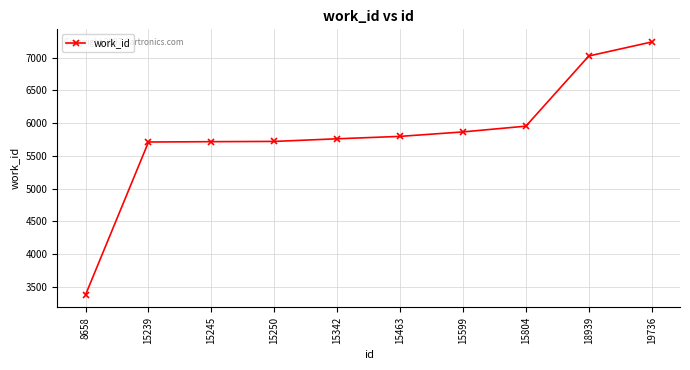

How many distinct data groups are displayed?

1